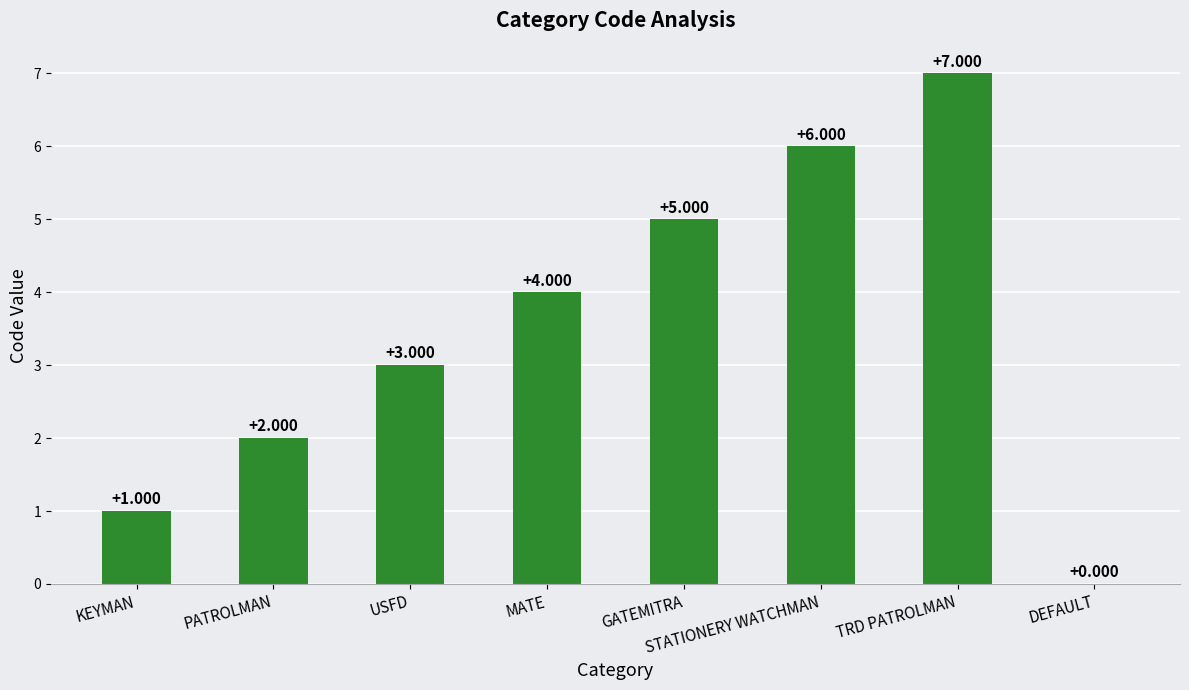

At which label is the value closest to 3?

USFD